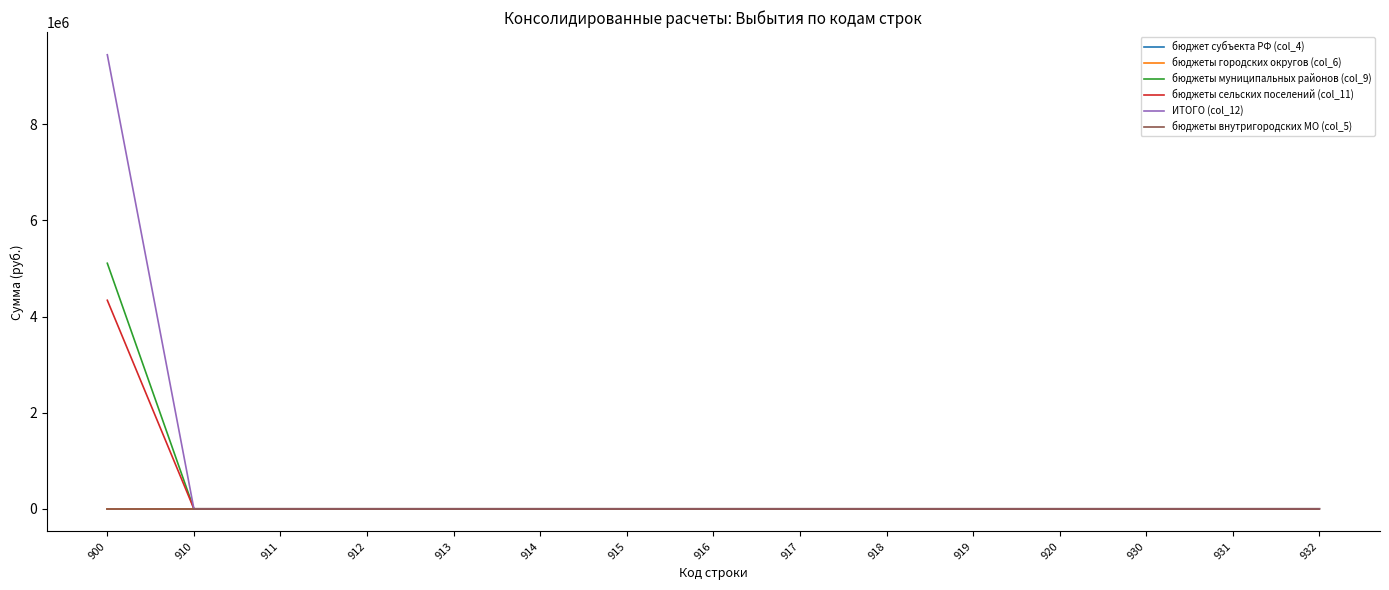

Does the chart have visible grid lines?

No